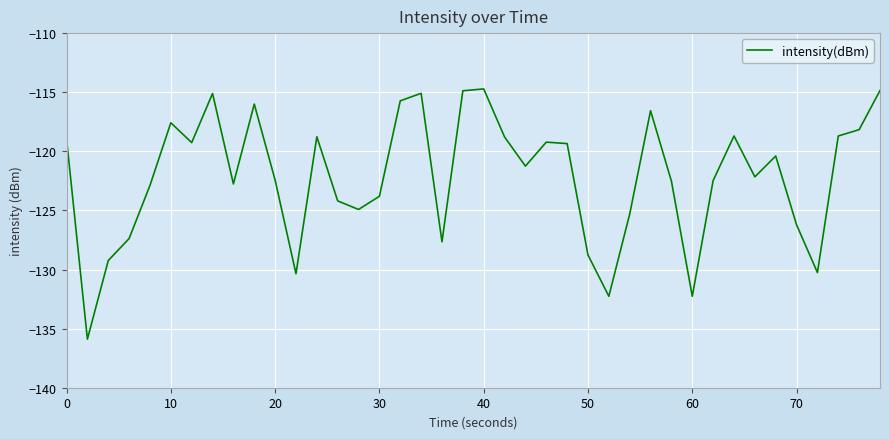

How many lines are shown in the chart?

1